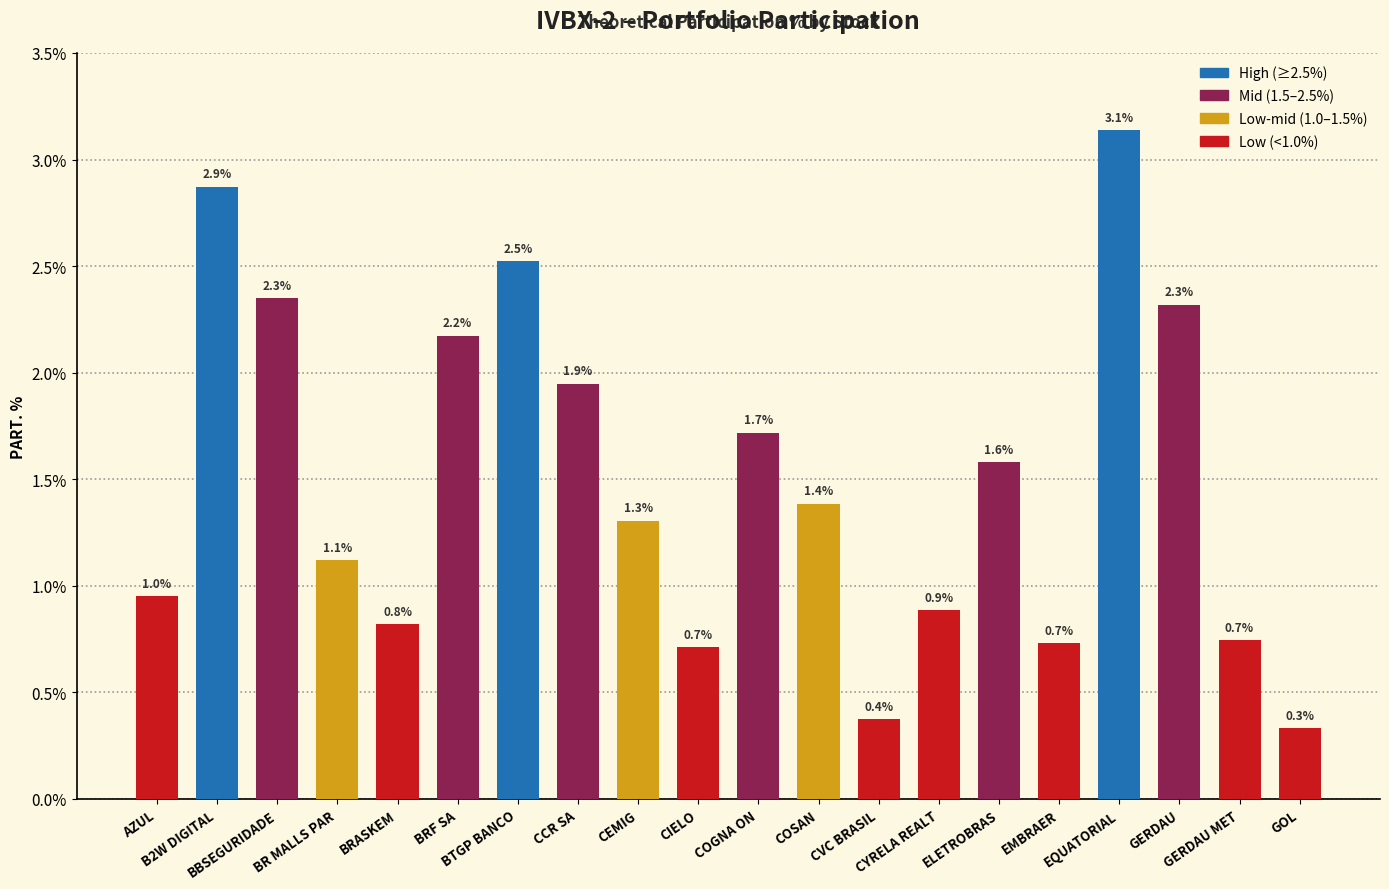

Does the chart contain stacked bars?

No